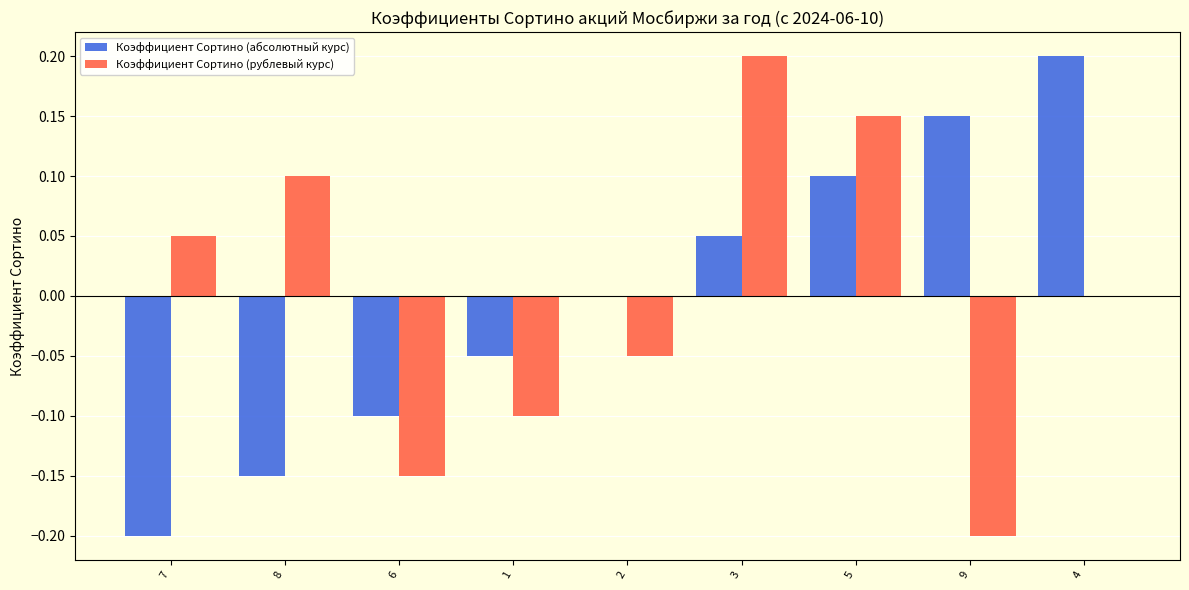

Is the value of Коэффициент Сортино (абсолютный курс) at 7 greater than the value of Коэффициент Сортино (рублевый курс) at 8?

No